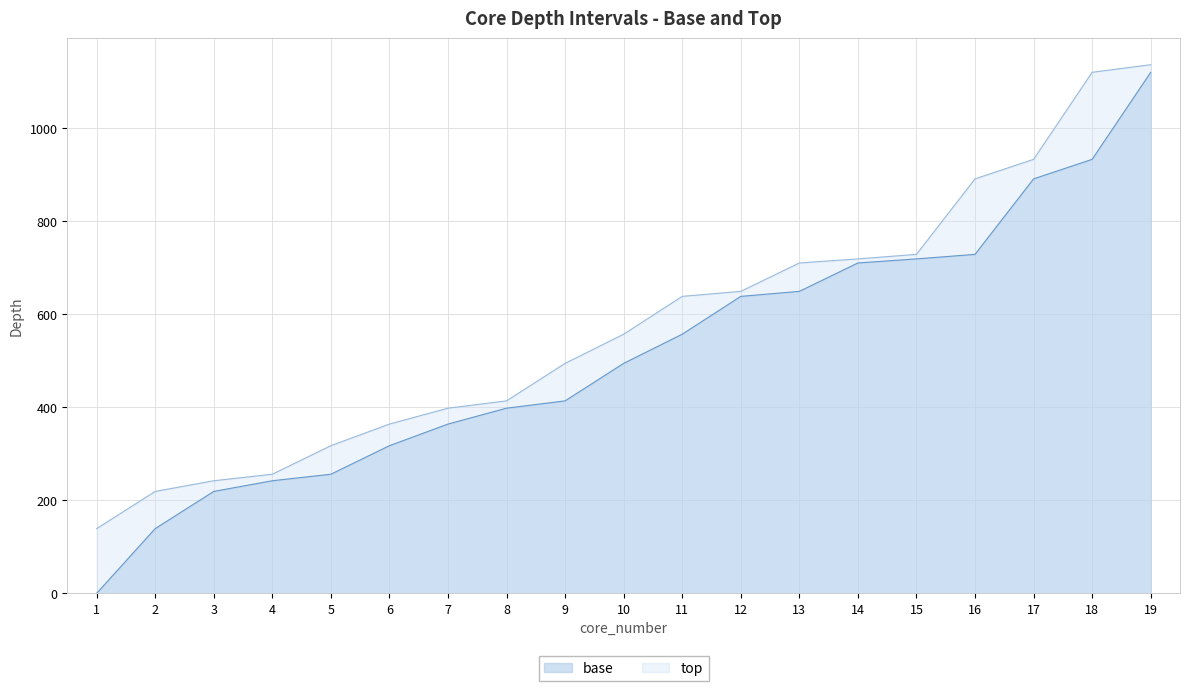

What is the value of the base point at the 11th from the left?

557.2